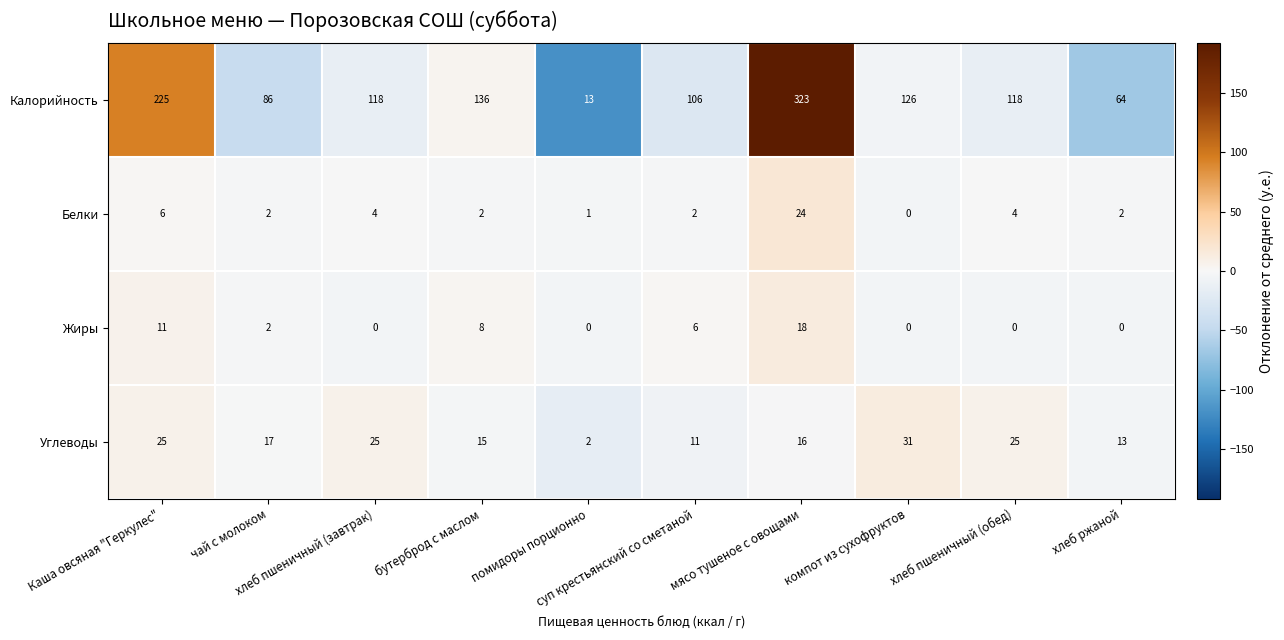

What is the difference between the maximum and minimum values in the Белки series?

24